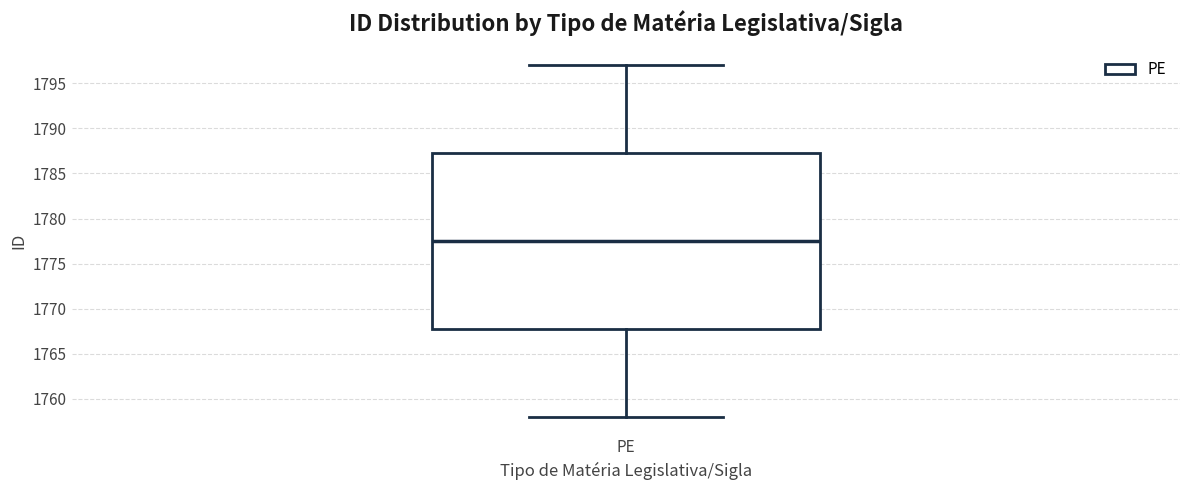

Transcribe this box plot: give where the median line is, the range the box spans, and where the two whiskers end, as read against the y-axis. The values are not printed on the chart, so give them approximately, as read against the axis.

median 1777.5, box 1768.0 to 1787.5, whiskers 1758.0 to 1797.0